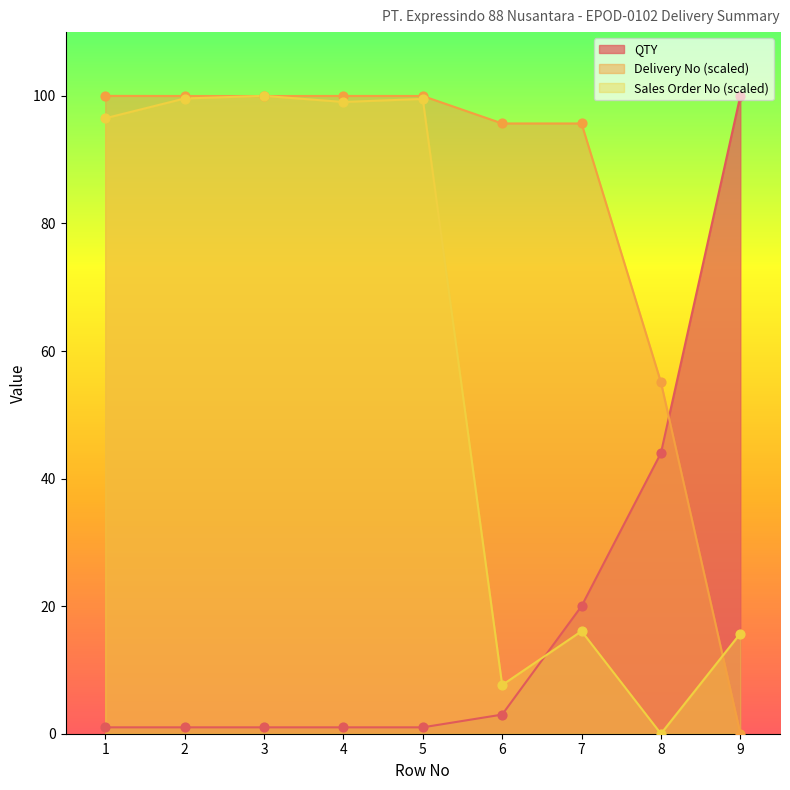

Which series has the largest total across all categories?

Delivery No (scaled)